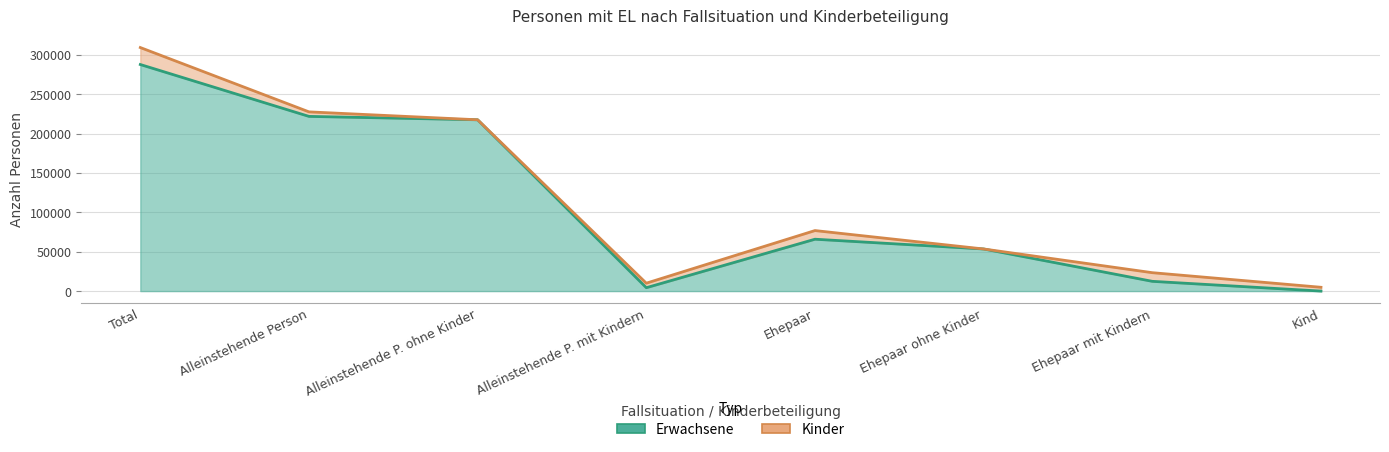

How many values are above zero?

7